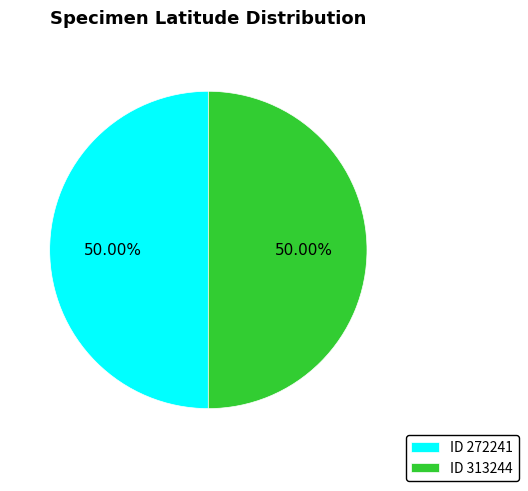

Approximately how many times larger is the value at ID 313244 compared to ID 272241?

1.0